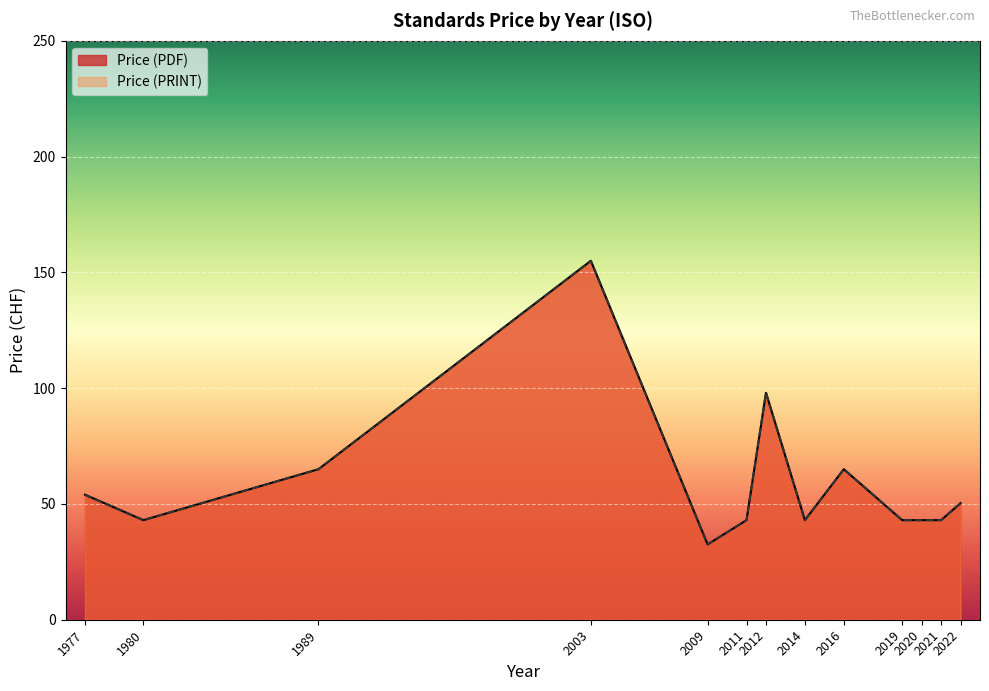

True or false: Price (PRINT) has a value of 27 at 2020.

False